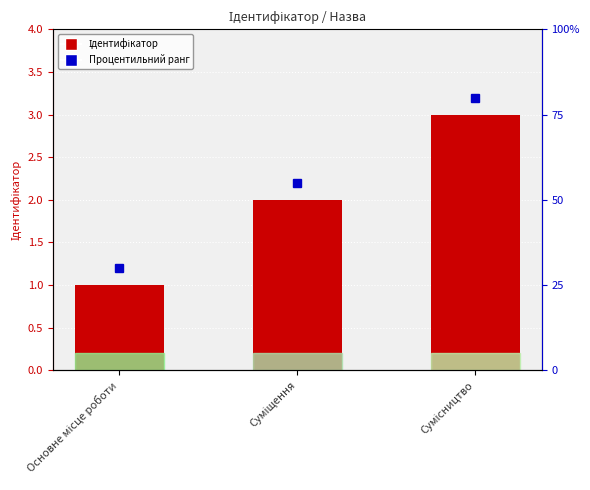

At which category does the chart reach its minimum across all series?

Основне місце роботи